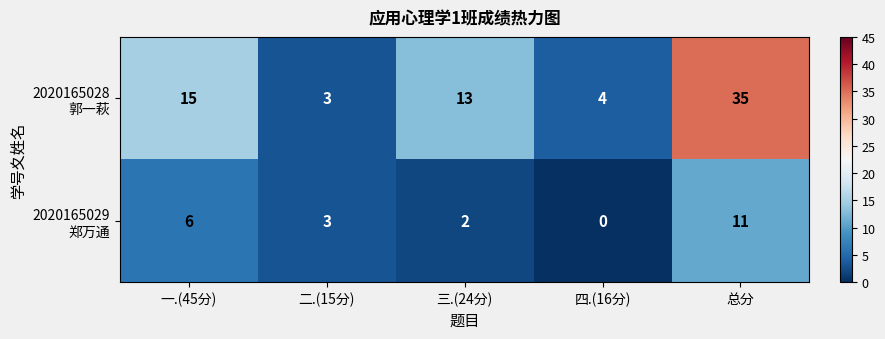

Which category has the highest value across all series?

总分